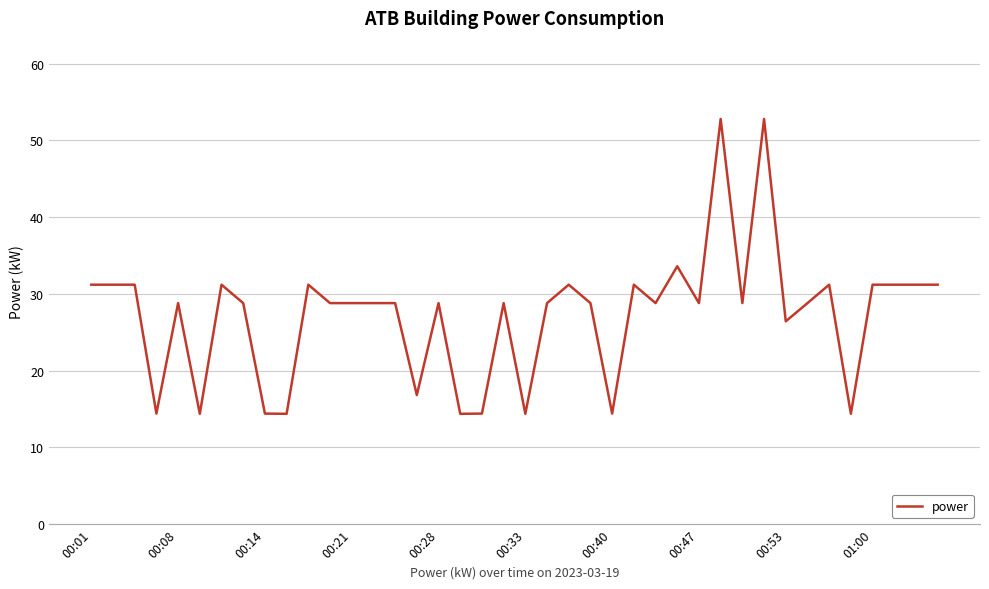

What is the difference between the maximum and minimum values?

38.4